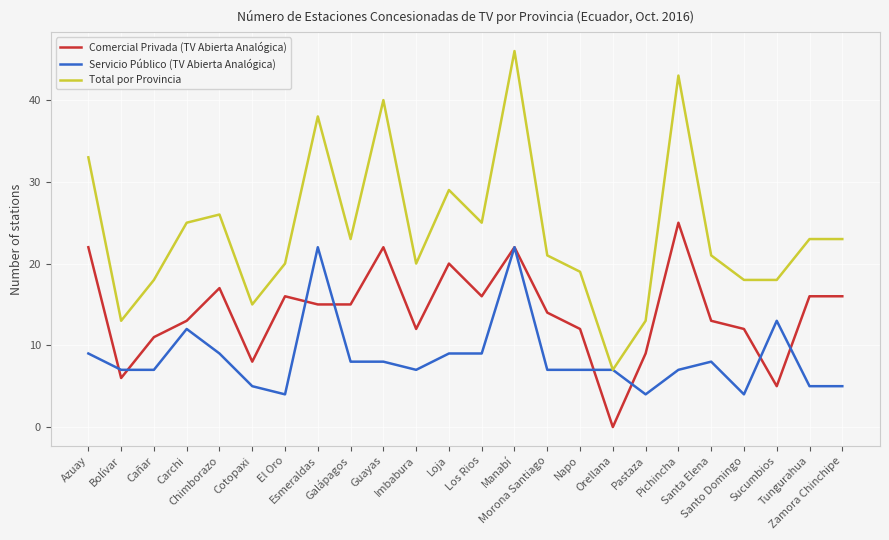

What is the sum of the Total por Provincia values at Santa Elena and Bolívar?

34